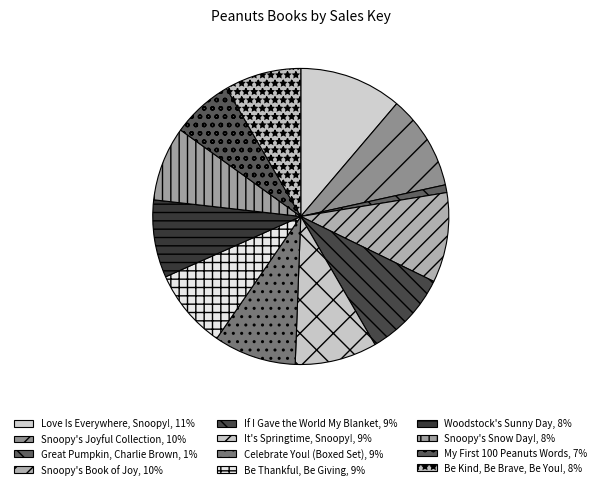

True or false: Woodstock's Sunny Day accounts for 1% of the total.

False